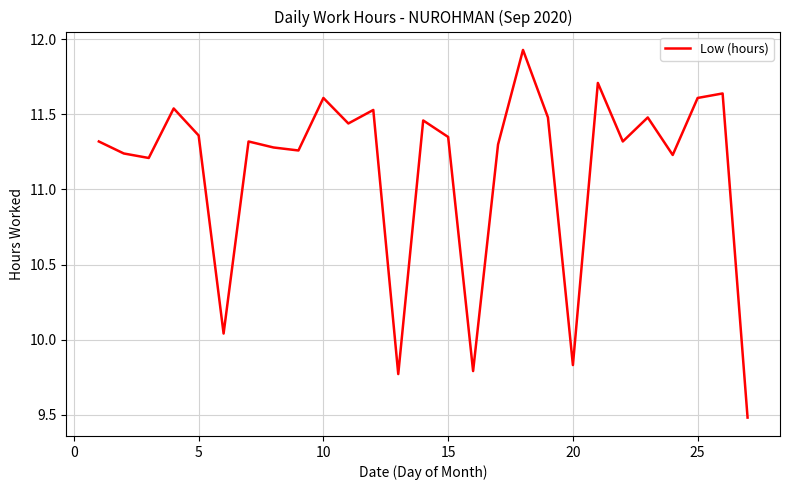

How many interior local peaks (higher than both neighbors) does the data have?

9